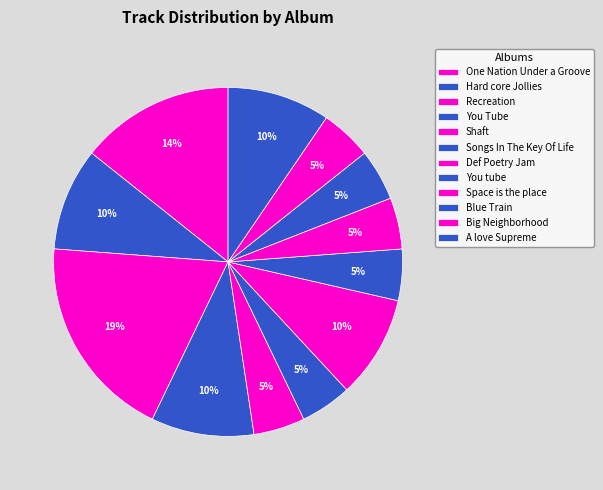

How many slices are in this pie chart?

12